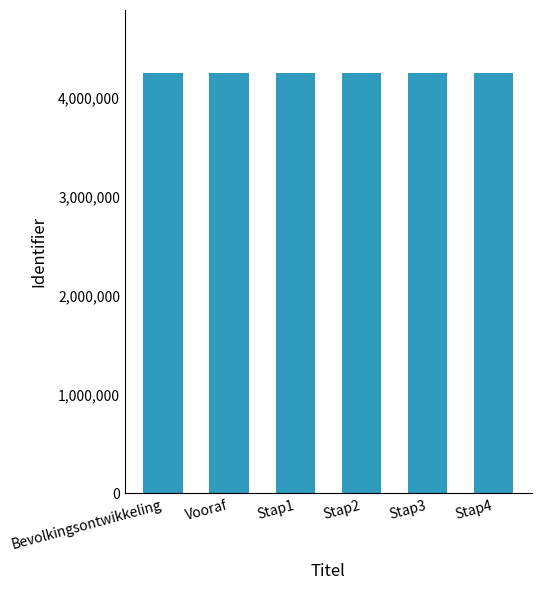

True or false: the data shows 1176378 at Bevolkingsontwikkeling.

False